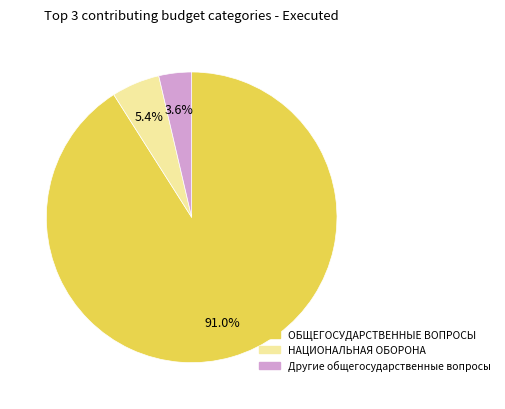

Is there any slice that represents more than half of the pie?

Yes